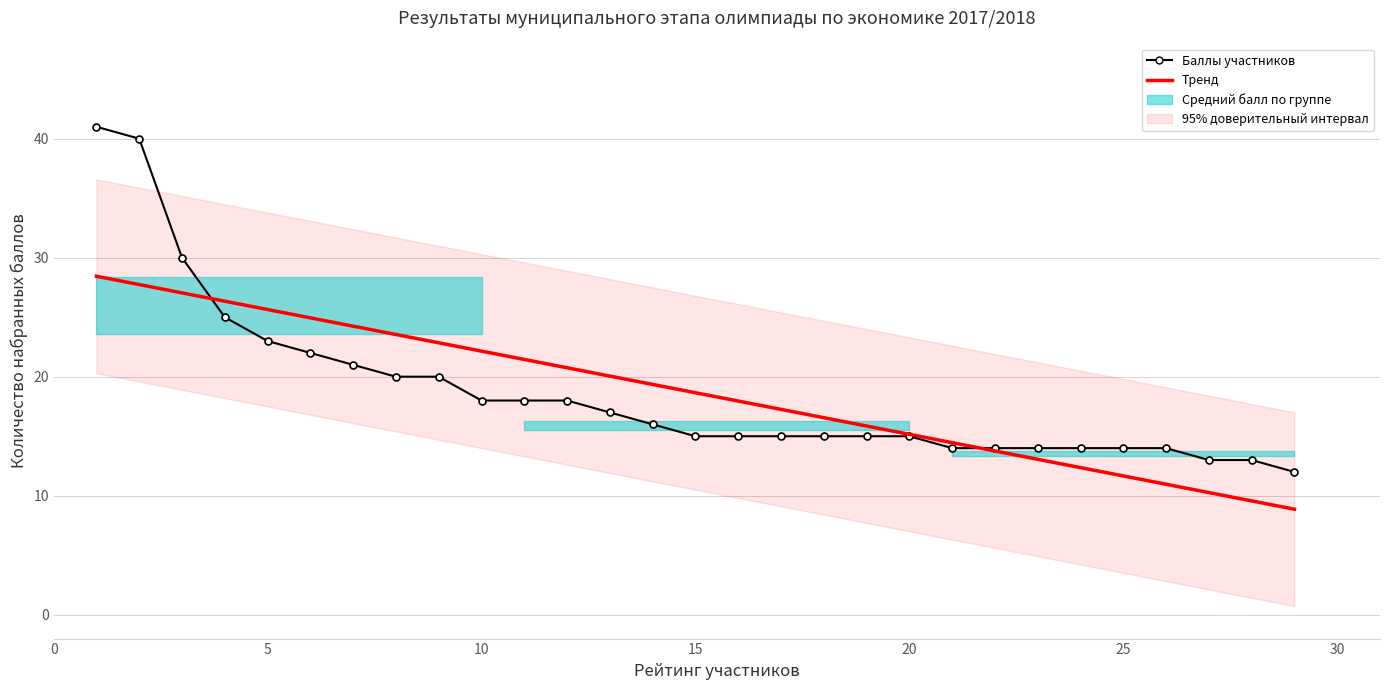

What is the value of the 21st point from the left?

14